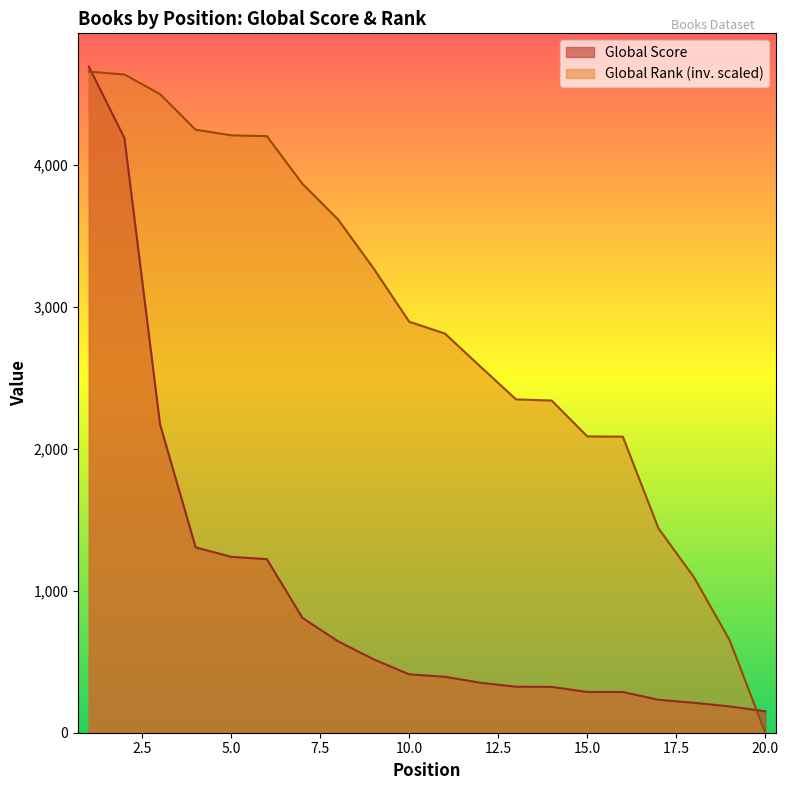

How many data points does each series have?

20